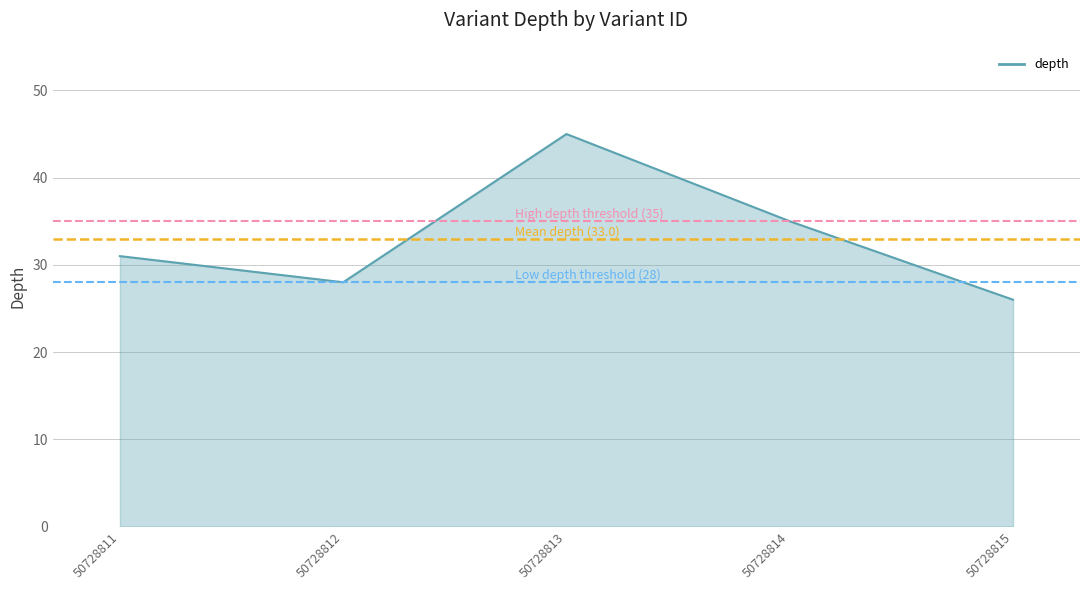

Read the value at 50728812.

28